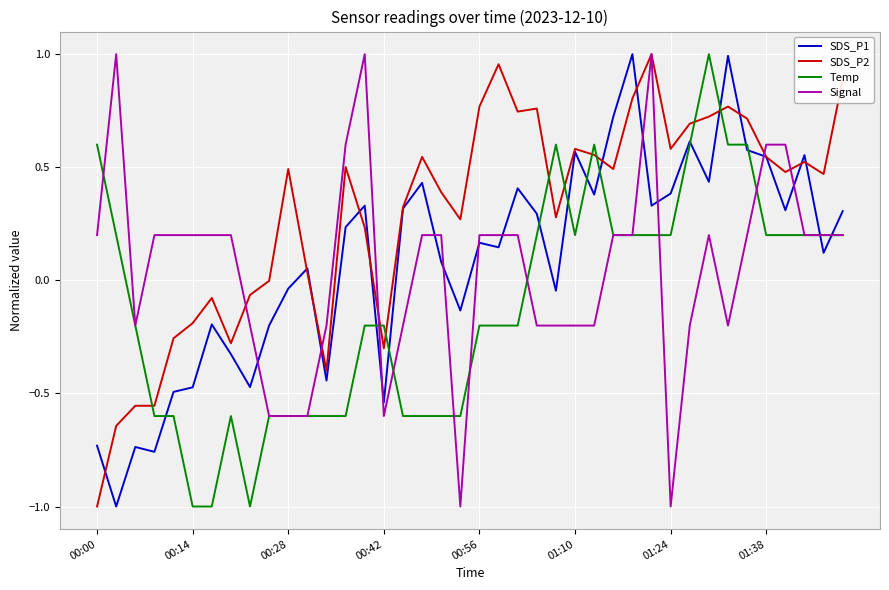

What is the minimum value shown in the chart?

-1.0